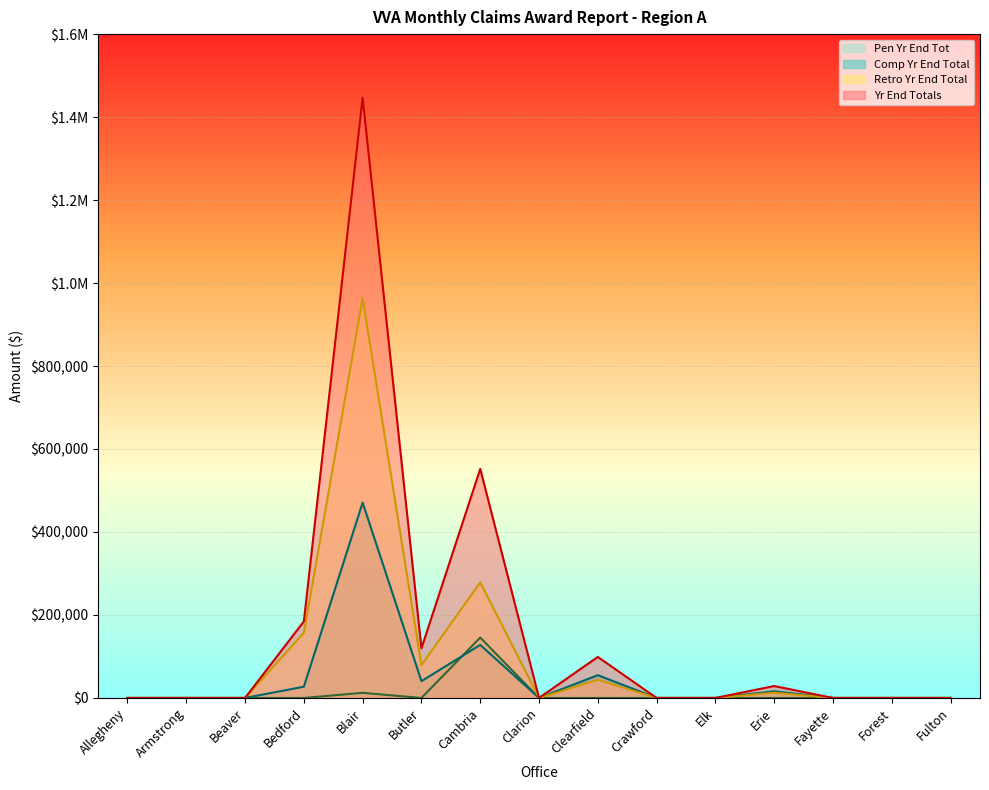

True or false: Yr End Totals and Comp Yr End Total intersect in this chart.

False